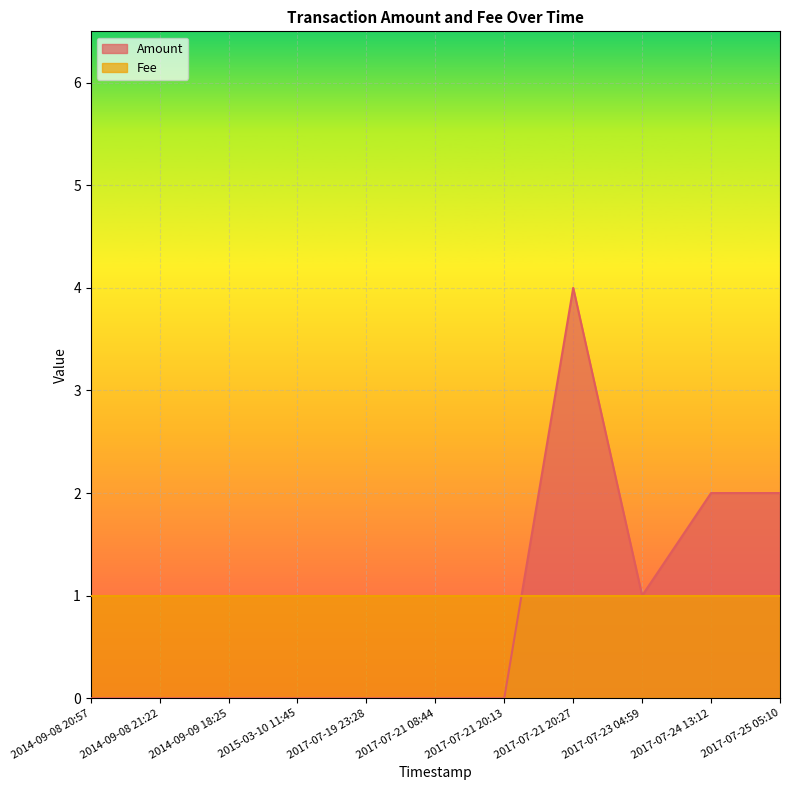

Reading left to right, extract all data points from this chart.

2014-09-08 20:57=0	2014-09-08 21:22=0	2014-09-09 18:25=0	2015-03-10 11:45=0	2017-07-19 23:28=0	2017-07-21 08:44=0	2017-07-21 20:13=0	2017-07-21 20:27=4	2017-07-23 04:59=1	2017-07-24 13:12=2	2017-07-25 05:10=2